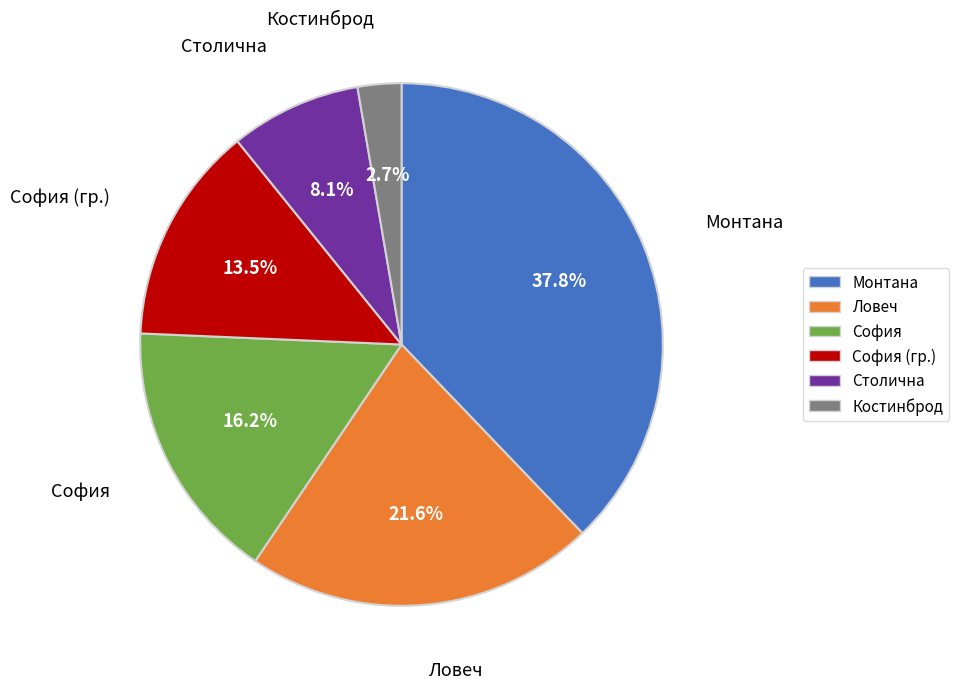

Does any single category account for the majority?

No